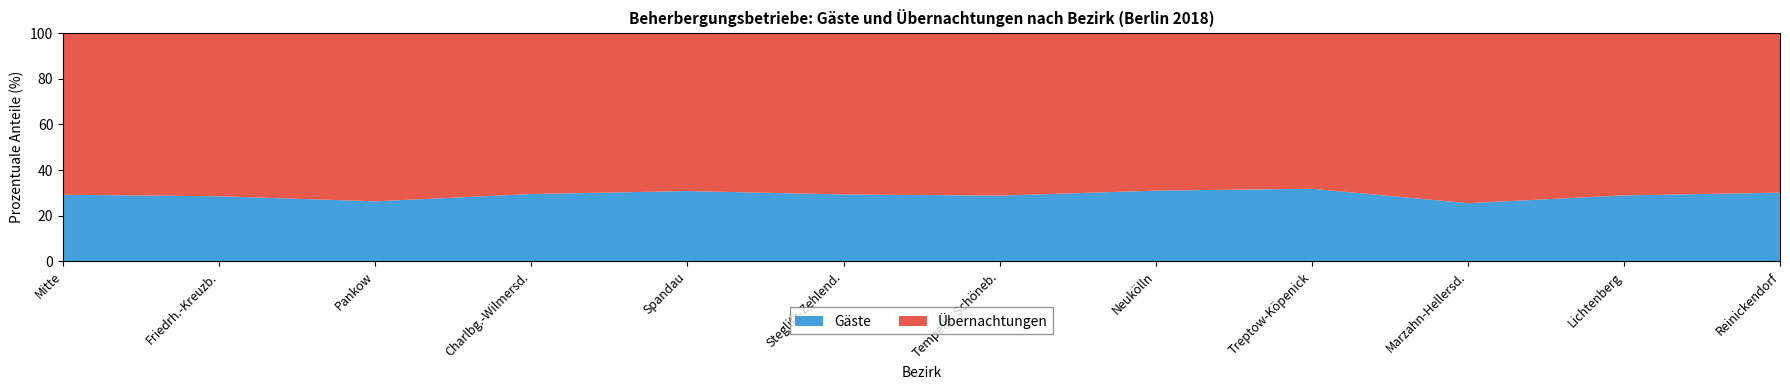

Reading left to right, extract all data points from this chart.

Gäste: Mitte=5732248	Friedrh.-Kreuzb.=1668654	Pankow=523334	Charlbg.-Wilmersd.=2747572	Spandau=259017	Steglitz-Zehlend.=210769	Tempelh.-Schöneb.=823926	Neukölln=403625	Treptow-Köpenick=327712	Marzahn-Hellersd.=83131	Lichtenberg=498068	Reinickendorf=224496
Übernachtungen: Mitte=13923473	Friedrh.-Kreuzb.=4185545	Pankow=1467454	Charlbg.-Wilmersd.=6570319	Spandau=582374	Steglitz-Zehlend.=508449	Tempelh.-Schöneb.=2040358	Neukölln=899056	Treptow-Köpenick=703177	Marzahn-Hellersd.=243166	Lichtenberg=1226725	Reinickendorf=521538